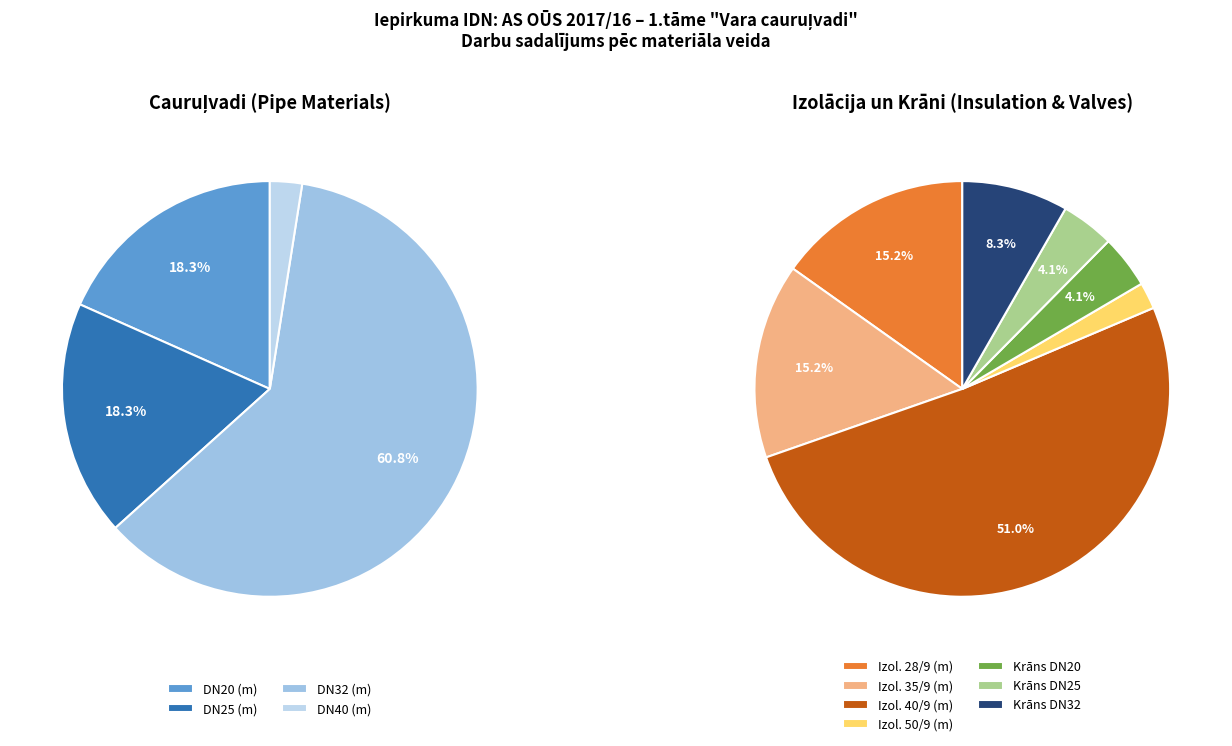

Between DN20 and DN25, which is larger?

DN20